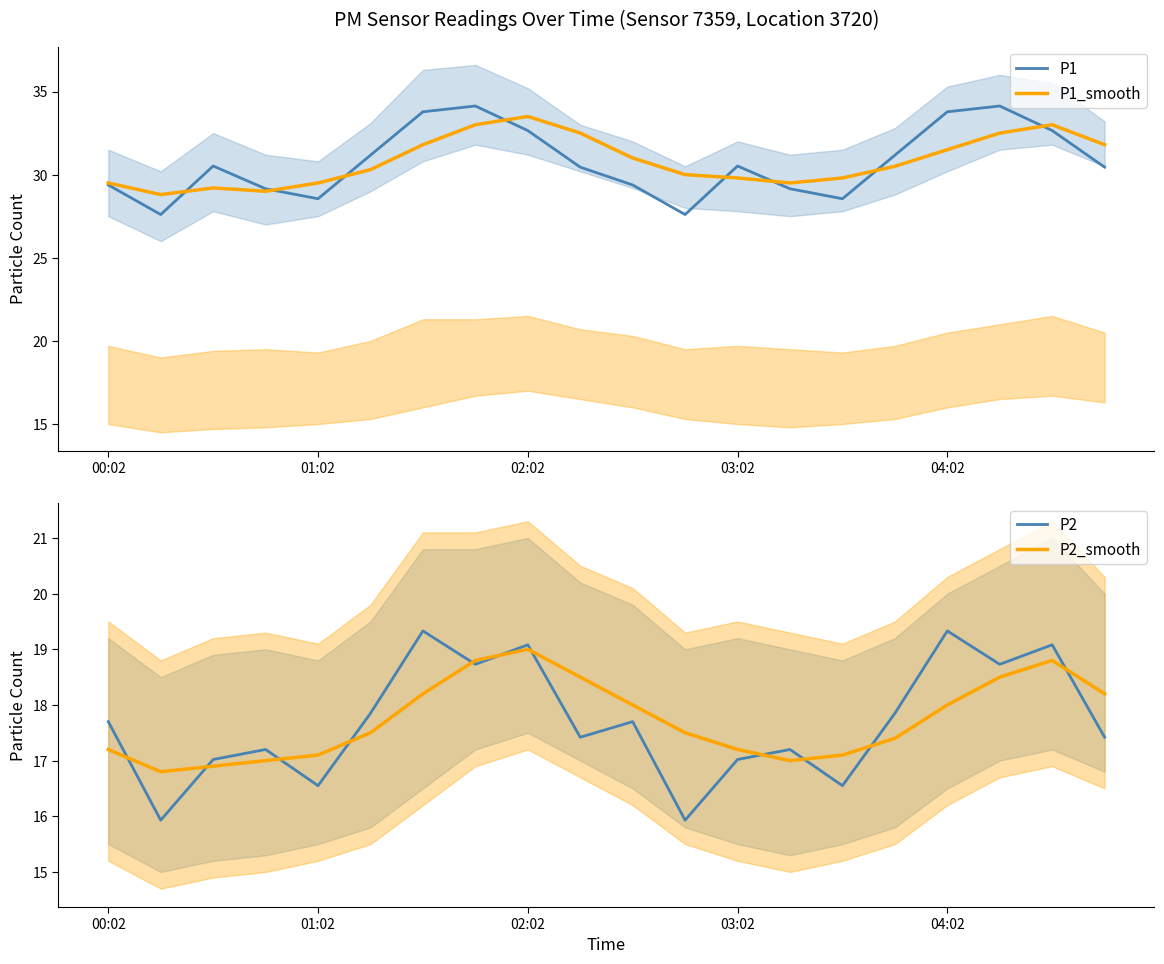

What is the minimum value shown in the chart?

15.9